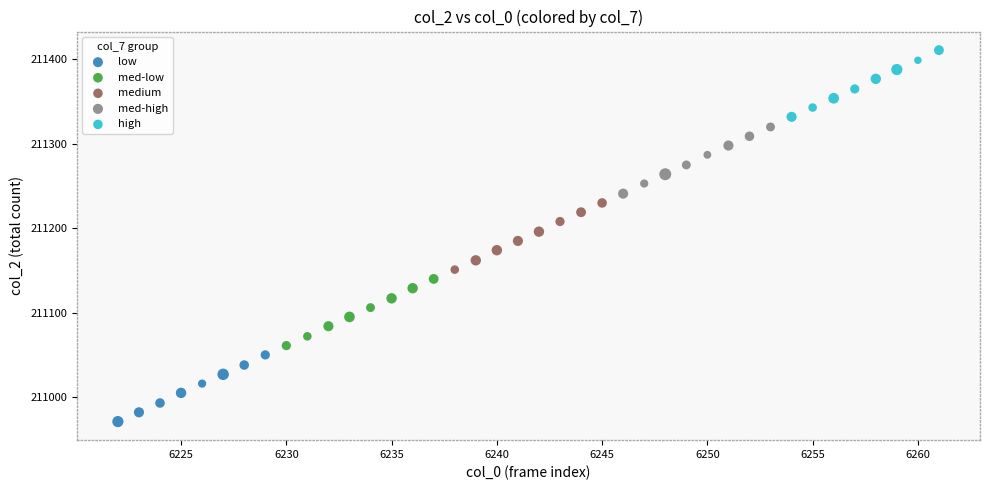

Which series contains the highest Y value?

high